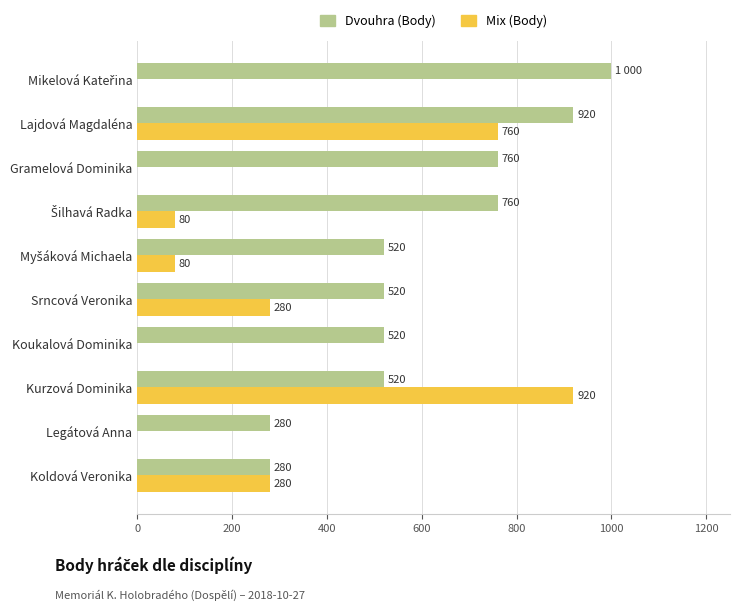

What is the sum of all Mix (Body) values?

2400